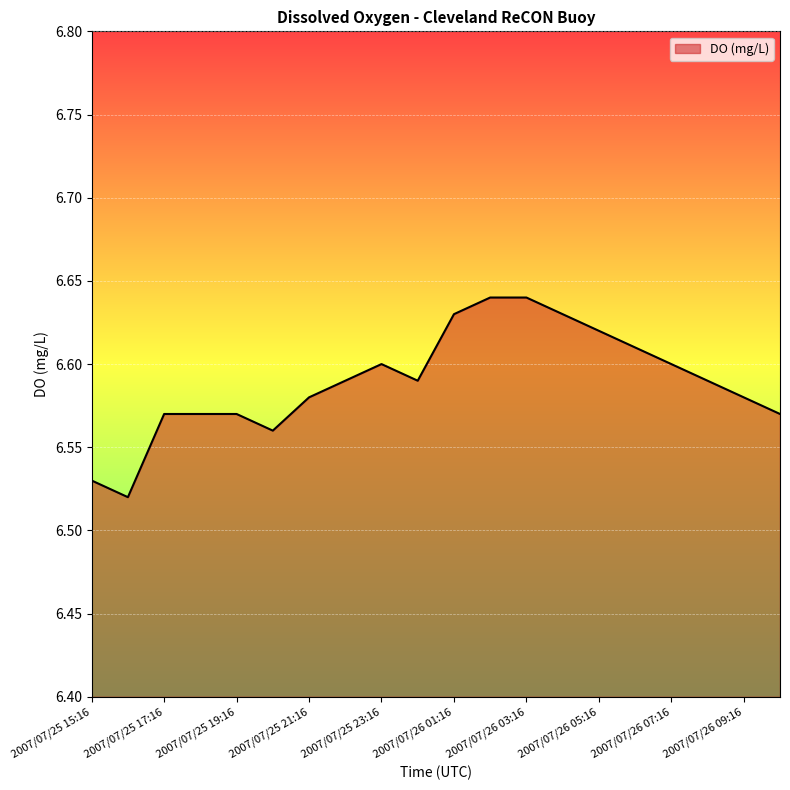

List the labels in order of value, largest first.

2007/07/26 02:16, 2007/07/26 03:16, 2007/07/26 01:16, 2007/07/26 04:16, 2007/07/26 05:16, 2007/07/26 06:16, 2007/07/25 23:16, 2007/07/26 07:16, 2007/07/25 22:16, 2007/07/26 00:16, 2007/07/26 08:16, 2007/07/25 21:16, 2007/07/26 09:16, 2007/07/25 17:16, 2007/07/25 18:16, 2007/07/25 19:16, 2007/07/26 10:16, 2007/07/25 20:16, 2007/07/25 15:16, 2007/07/25 16:16